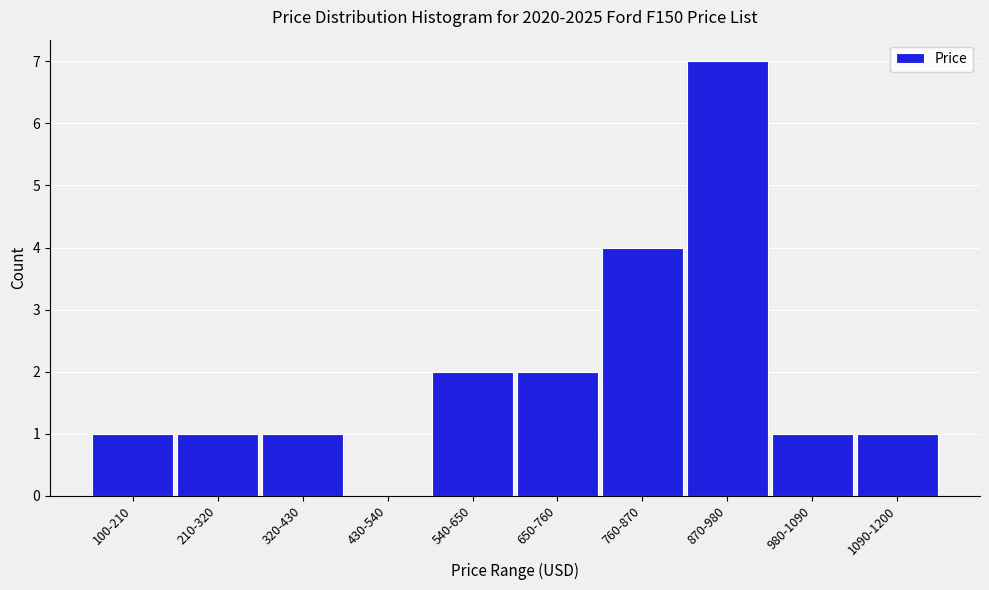

Reading left to right, what are all the values shown in this chart?

100-210=1	210-320=1	320-430=1	430-540=0	540-650=2	650-760=2	760-870=4	870-980=7	980-1090=1	1090-1200=1